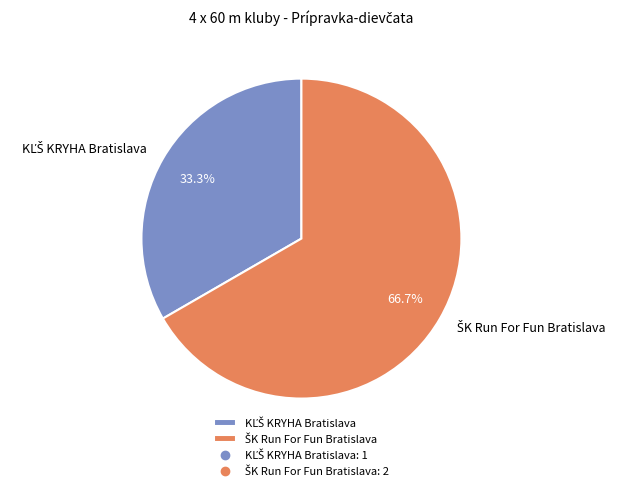

Is there a majority slice in this chart?

Yes